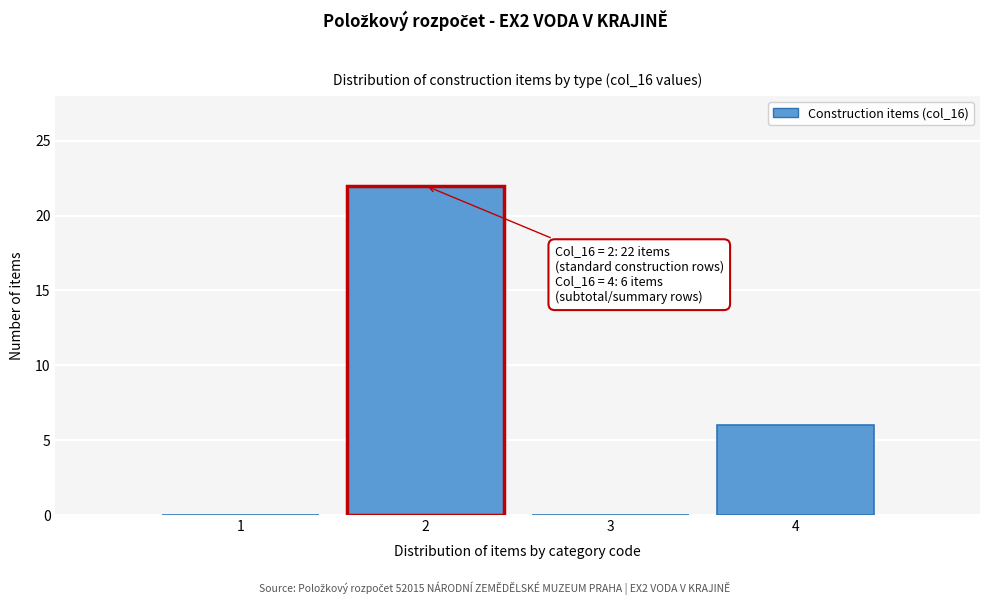

Reading right to left, what are all the values shown in this chart?

4=6	3=0	2=22	1=0